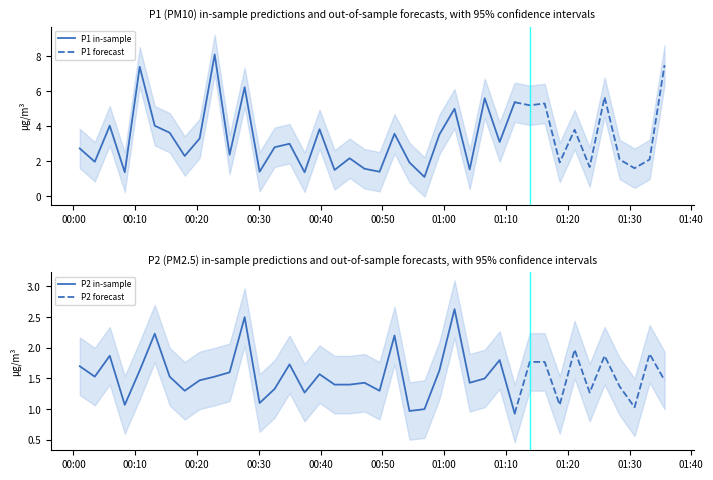

True or false: P2 and P1 cross at least once.

False